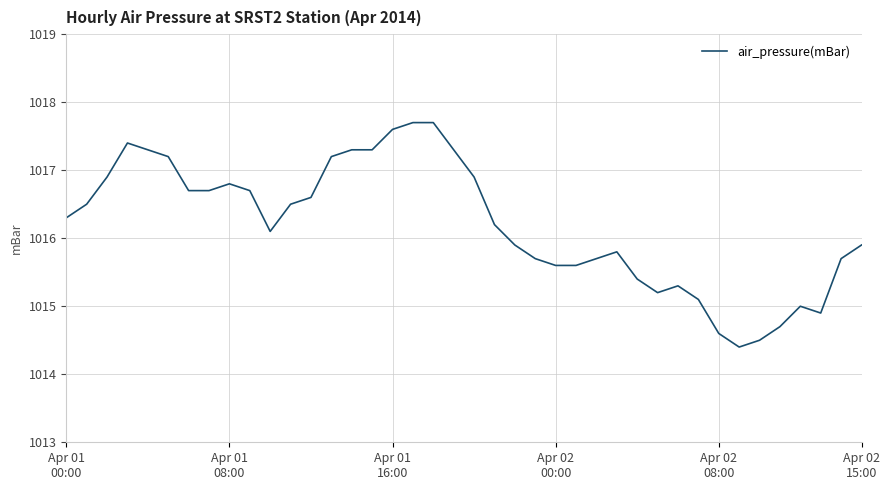

What is the smallest value displayed?

1014.4